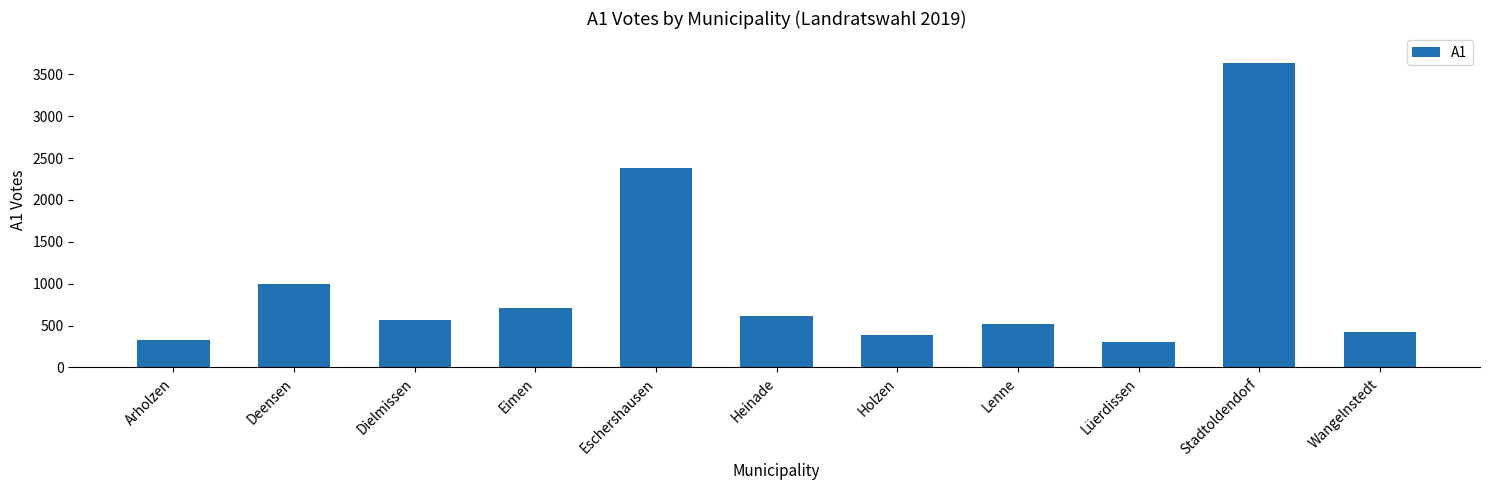

What is the smallest value displayed?

307